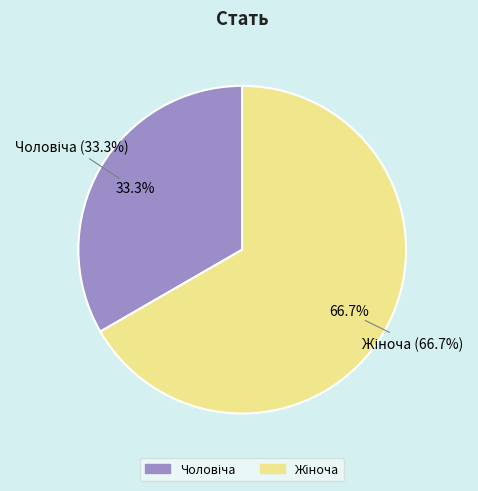

To the nearest percent, what portion does Жіноча represent?

67%